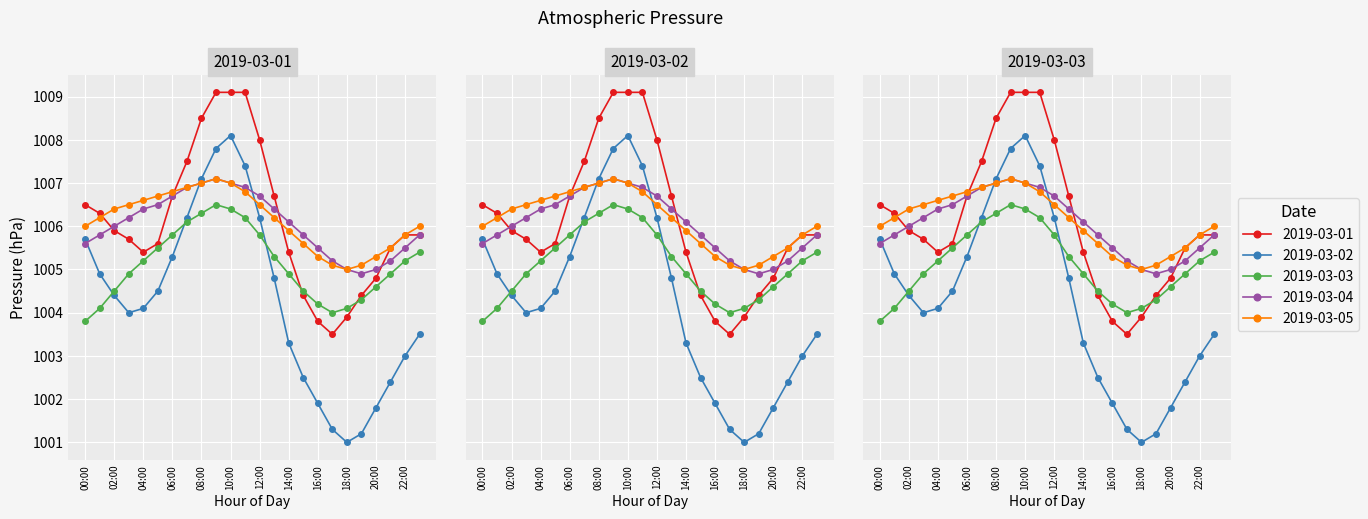

Which series has the widest spread of values?

2019-03-02